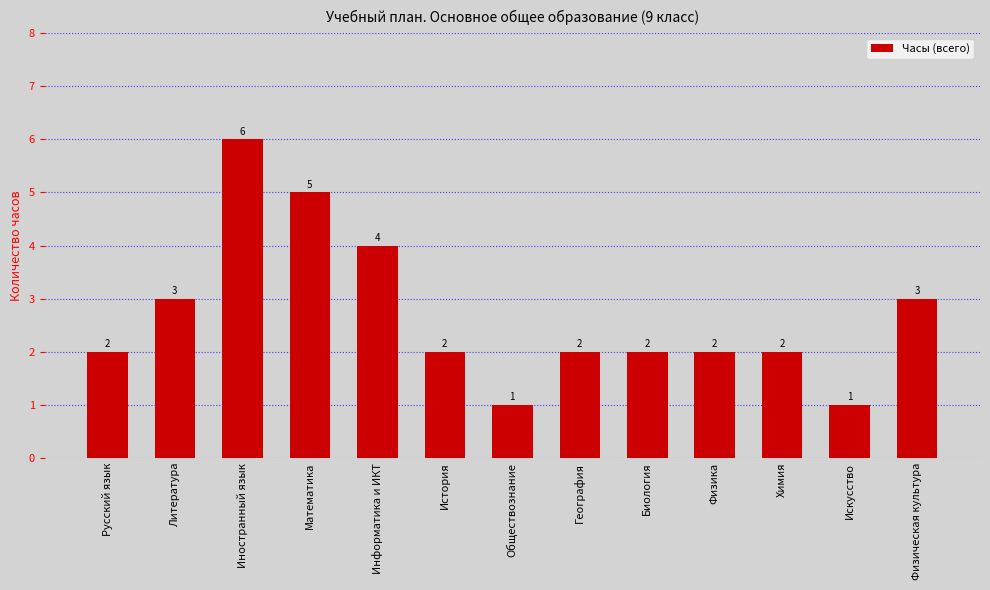

What is the value of the 6th bar from the left?

2